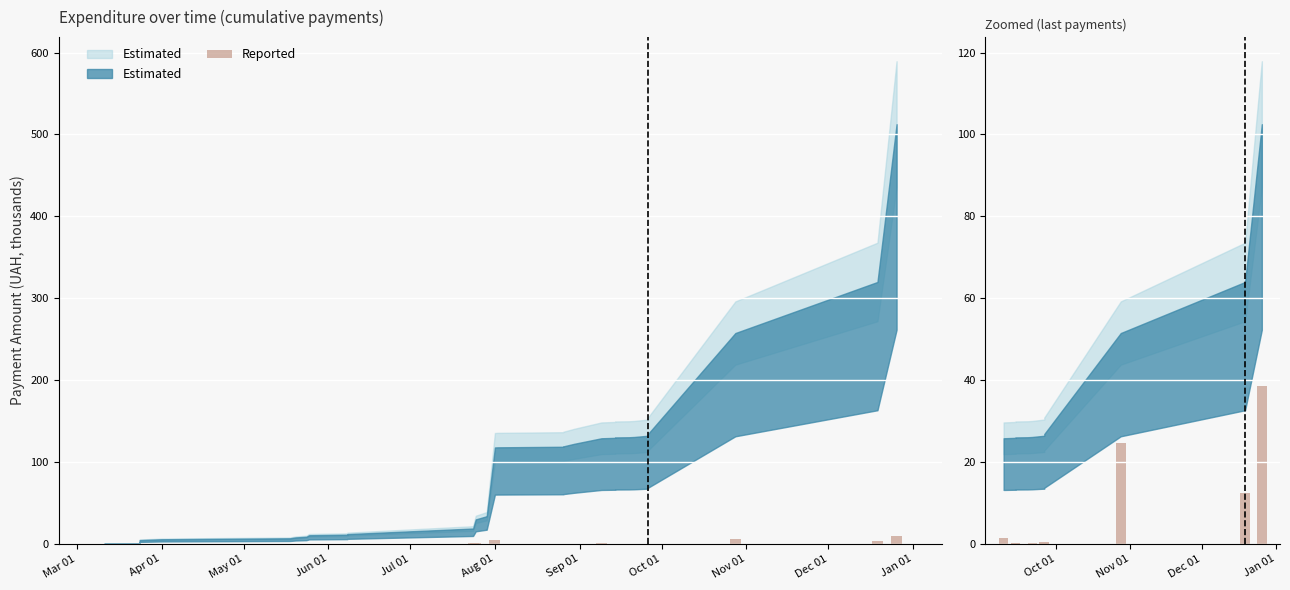

Approximately how many times larger is the value at Oct 01 compared to Dec 01?

0.6